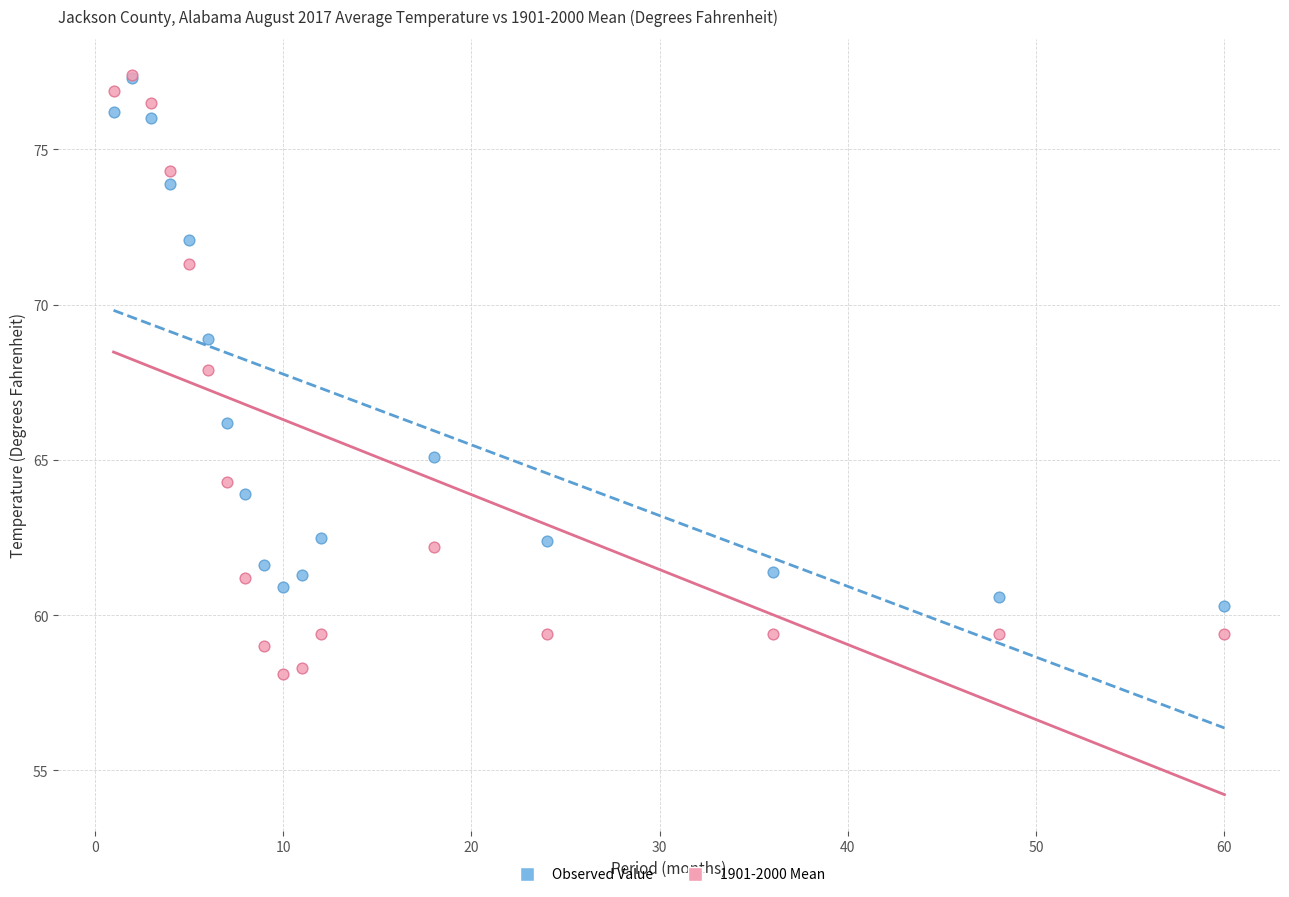

What are all the series names shown in the legend?

Observed Value, 1901-2000 Mean